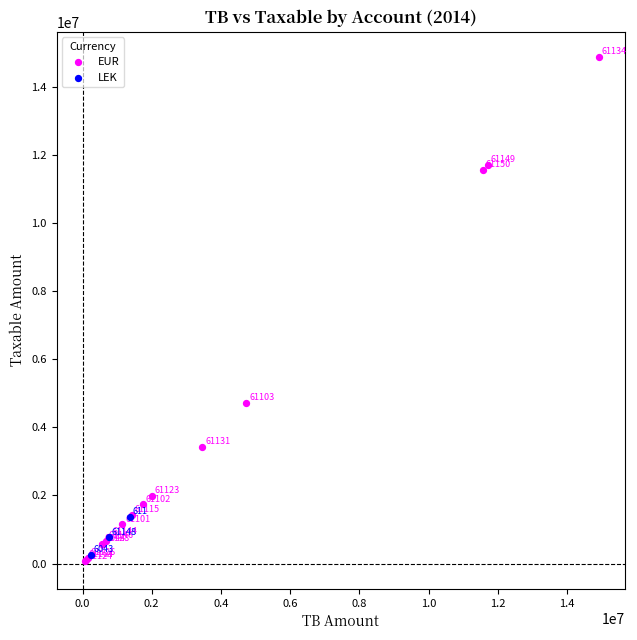

Which series has the largest Y range (max minus min)?

EUR